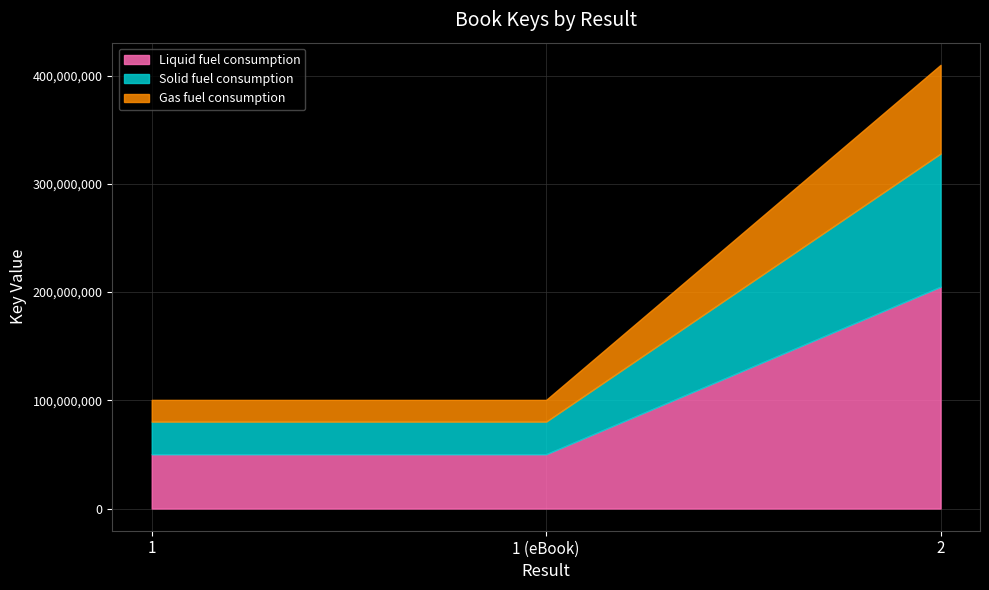

Which has a higher value, 1 or 1 (eBook)?

1